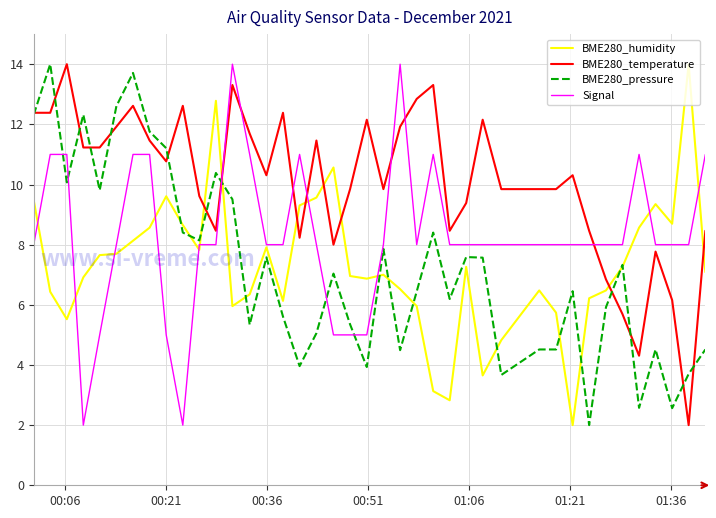

How many values in the BME280_pressure series exceed 7?

20